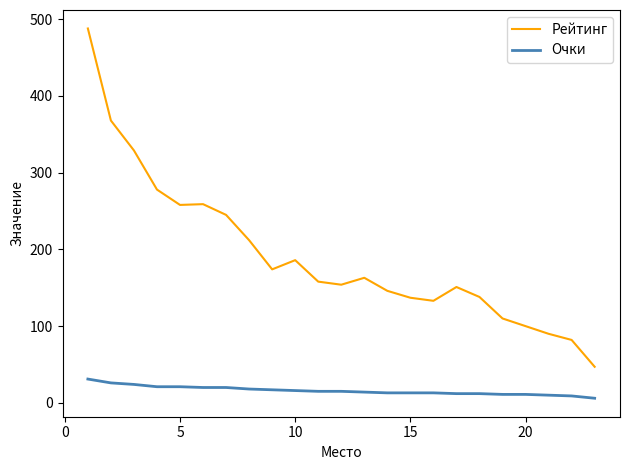

What are all the series names shown in the legend?

Рейтинг, Очки